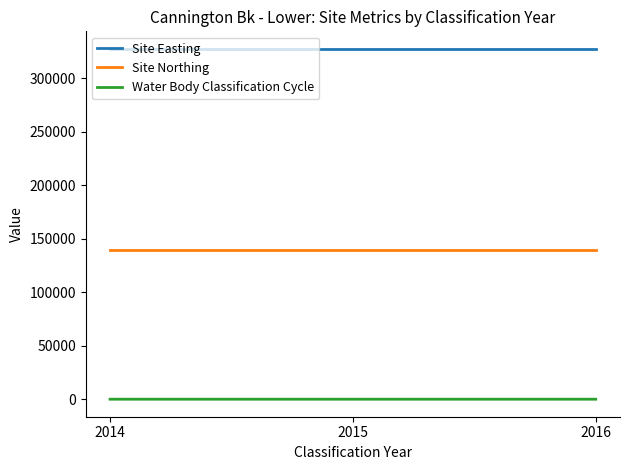

Rank the series by their maximum value, from highest to lowest.

Site Easting, Site Northing, Water Body Classification Cycle